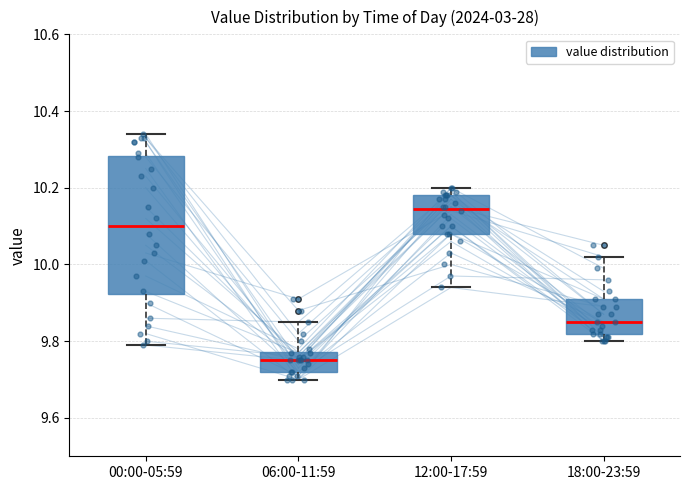

Comparing the boxes themselves (not the whiskers), which one is the tallest?

00:00-05:59